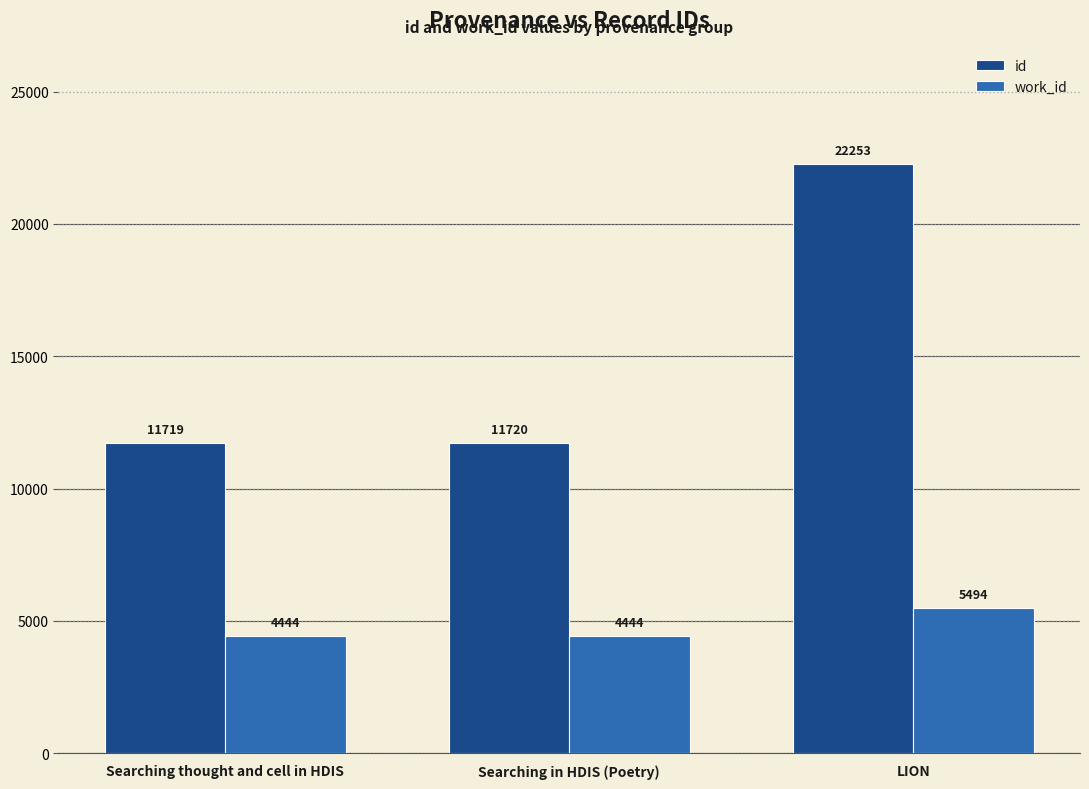

Which series has the largest total across all categories?

id